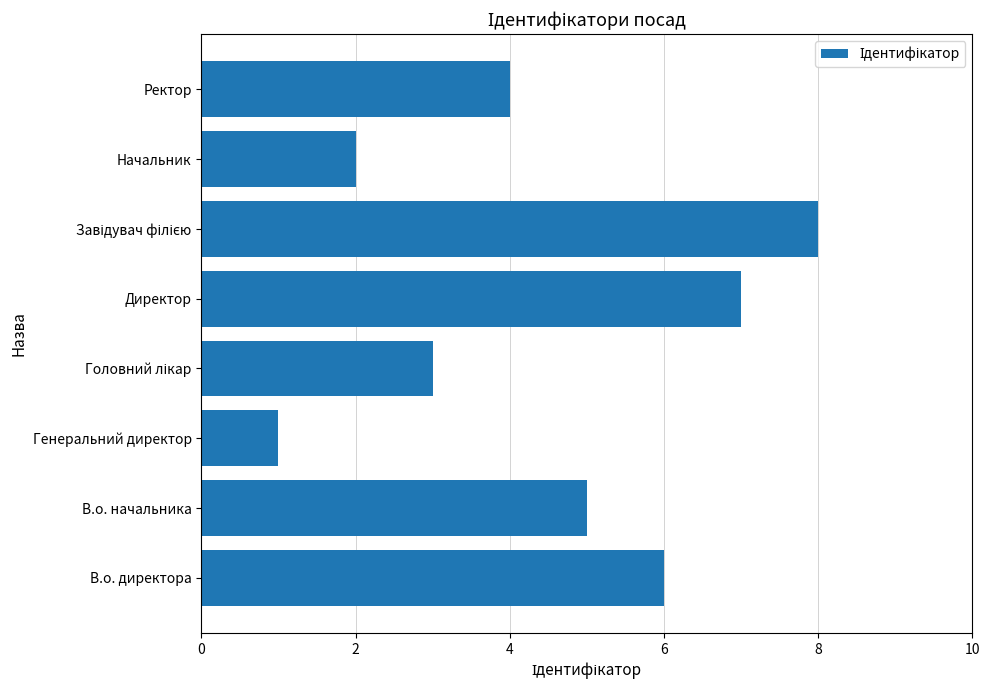

Reading bottom to top, what are all the values shown in this chart?

6	5	1	3	7	8	2	4